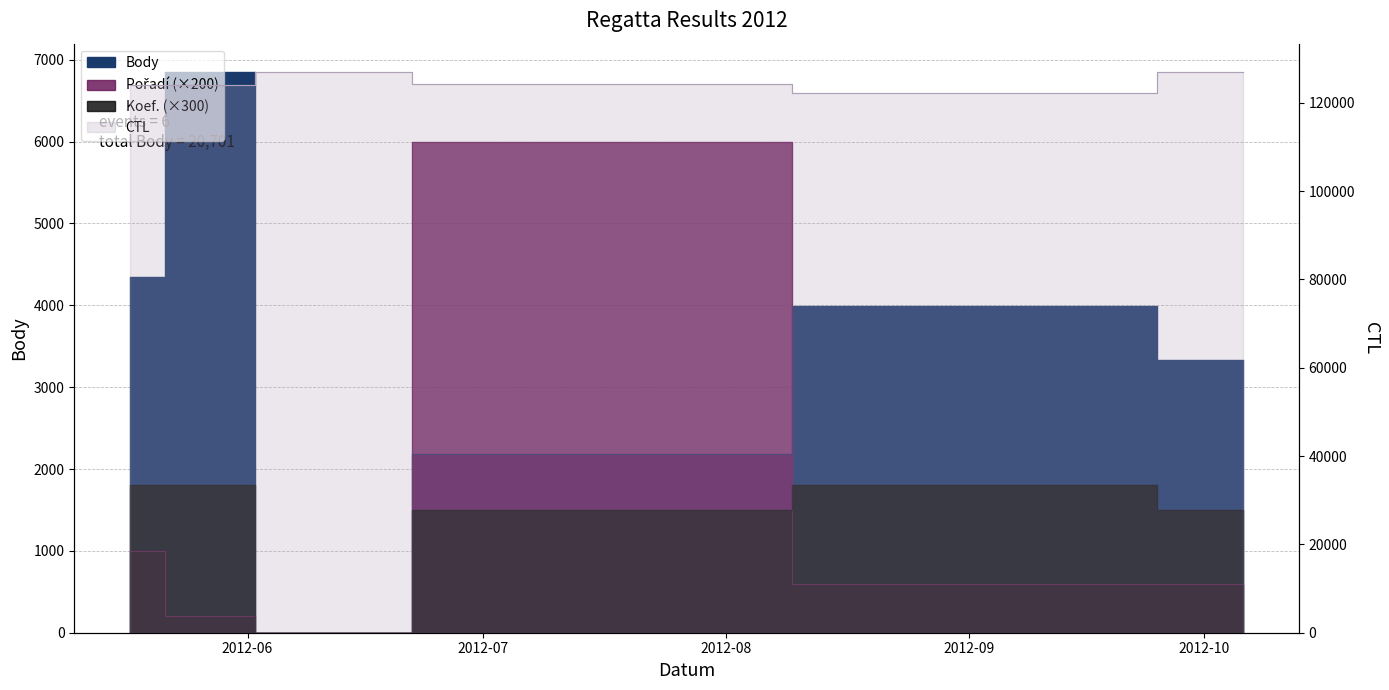

Which category has the lowest value in the Koef. series?

2012-06-09